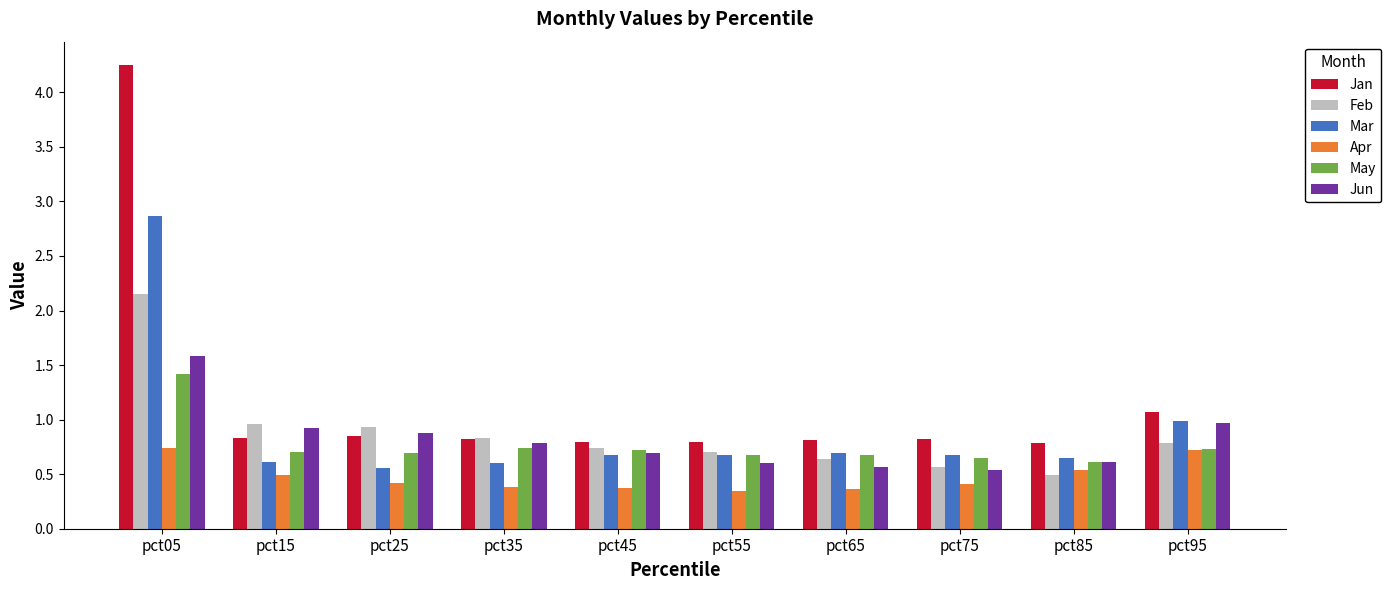

Rank the series at pct05 from lowest to highest value.

Apr, May, Jun, Feb, Mar, Jan